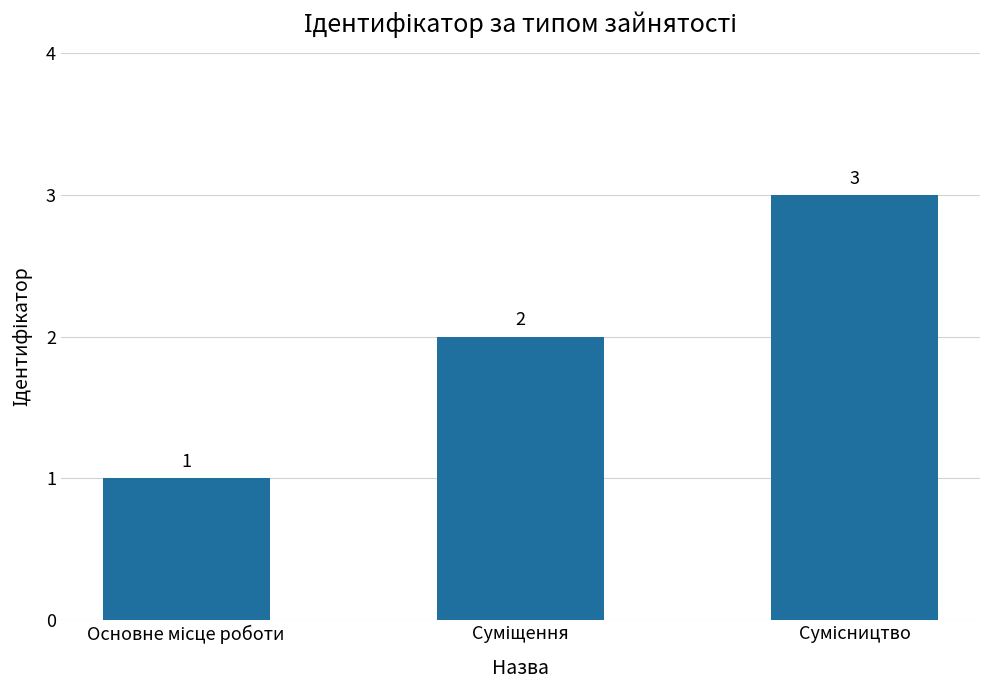

What is the sum of all values?

6